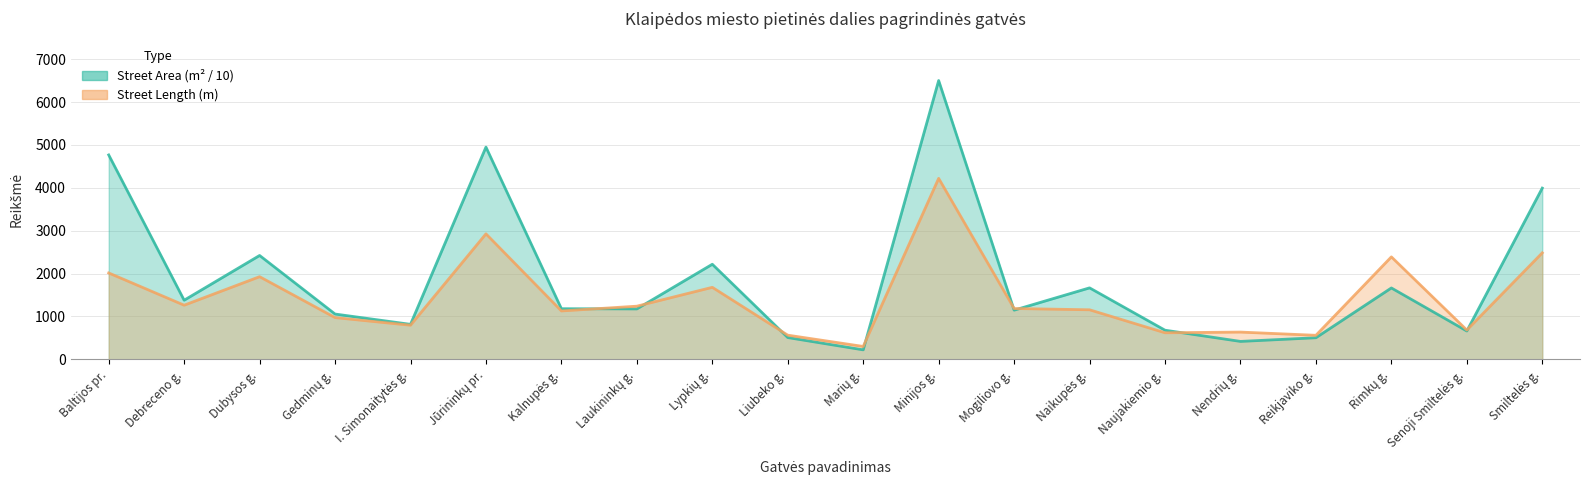

What is the approximate value of Street Length (m) at Minijos g.?

4220.0